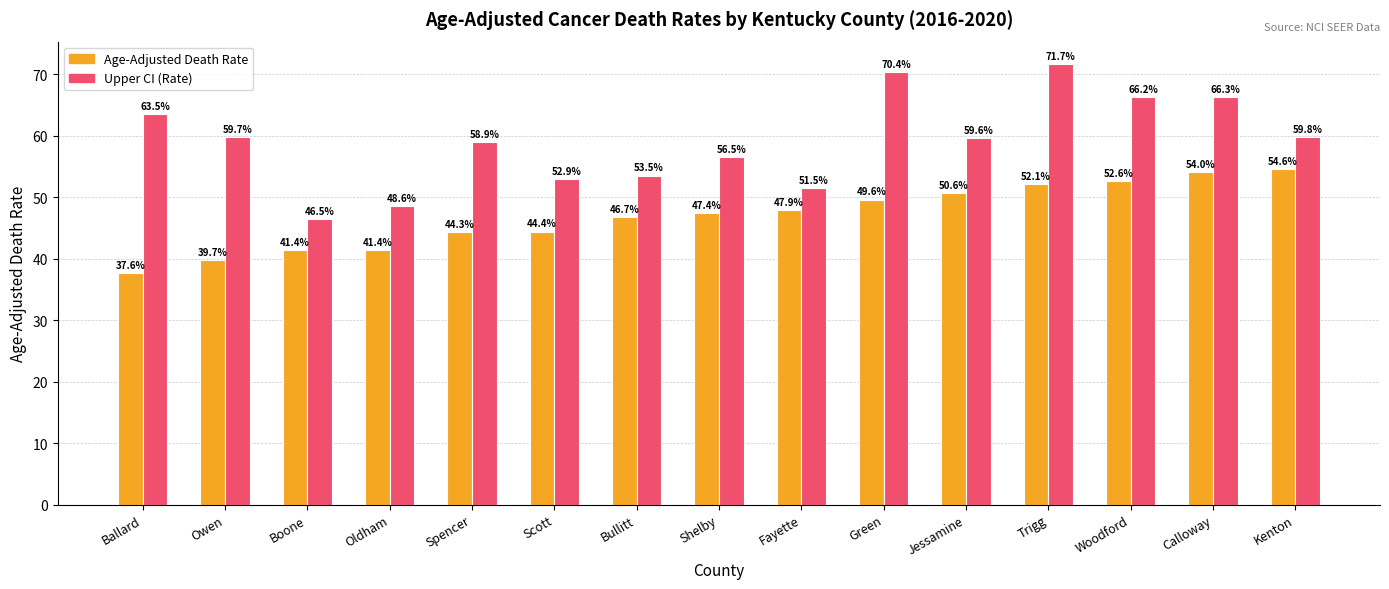

Reading left to right, list all the values displayed in this chart.

Age-Adjusted Death Rate: Ballard=37.6	Owen=39.7	Boone=41.4	Oldham=41.4	Spencer=44.3	Scott=44.4	Bullitt=46.7	Shelby=47.4	Fayette=47.9	Green=49.6	Jessamine=50.6	Trigg=52.1	Woodford=52.6	Calloway=54.0	Kenton=54.6
Upper CI (Rate): Ballard=63.5	Owen=59.7	Boone=46.5	Oldham=48.6	Spencer=58.9	Scott=52.9	Bullitt=53.5	Shelby=56.5	Fayette=51.5	Green=70.4	Jessamine=59.6	Trigg=71.7	Woodford=66.2	Calloway=66.3	Kenton=59.8